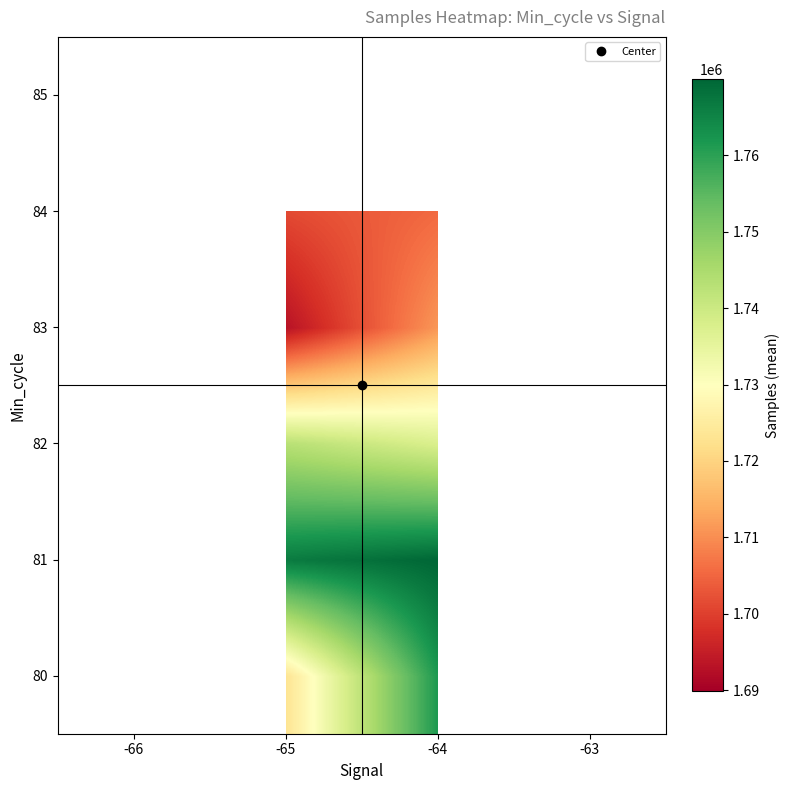

Which has a higher value, -65 or -64?

-64